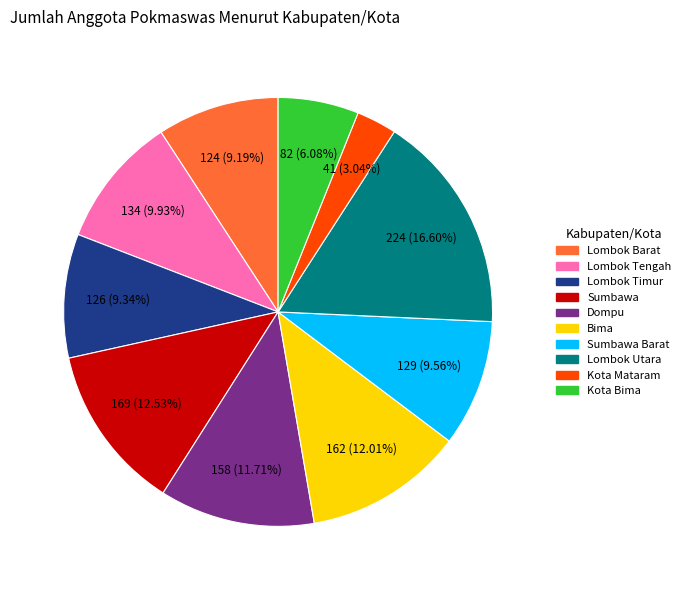

To the nearest percent, what is the average slice percentage?

10%